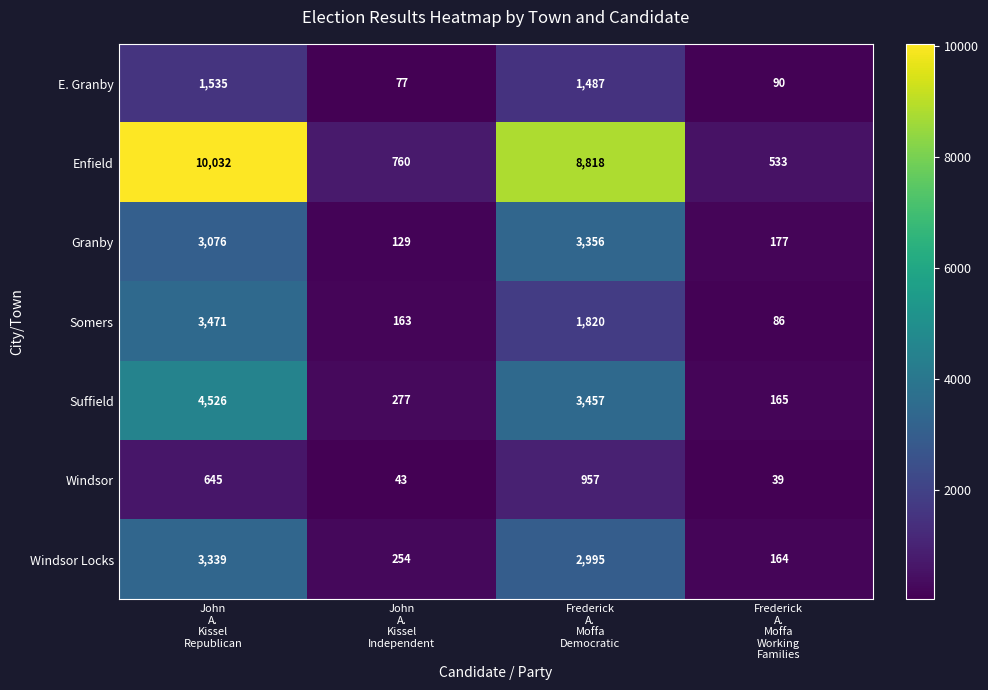

Between John
A.
Kissel
Republican and Frederick
A.
Moffa
Working
Families, which series saw the biggest shift?

Enfield